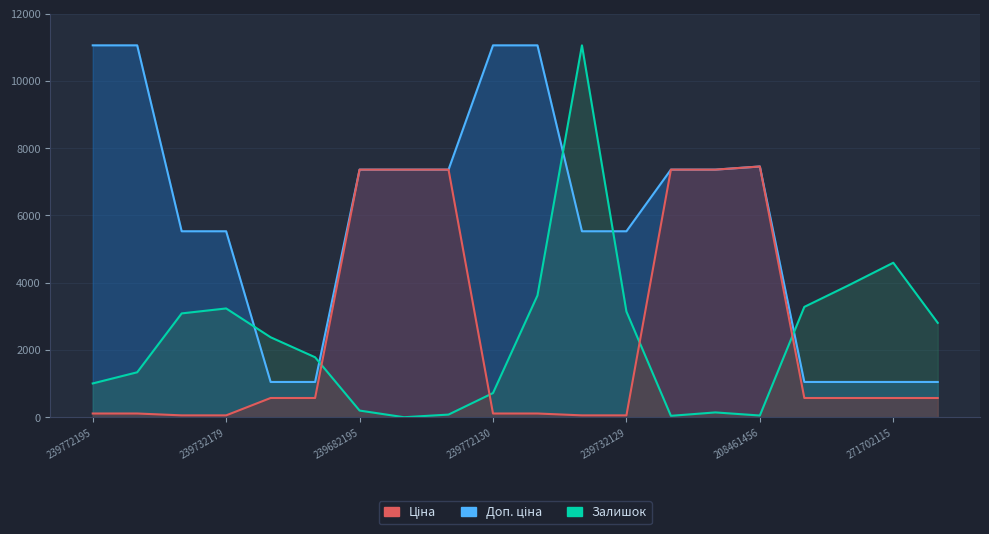

Reading right to left, transcribe all the data shown in this chart.

Ціна: 571.6	571.6	571.6	571.6	7453.8	7360.2	7360.2	55.3	55.3	110.5	110.5	7360.2	7360.2	7360.2	571.6	571.6	55.3	55.3	110.5	110.5
Доп. ціна: 1048.0	1048.0	1048.0	1048.0	7453.8	7360.2	7360.2	5528.0	5528.0	11055.0	11055.0	7360.2	7360.2	7360.2	1048.0	1048.0	5528.0	5528.0	11055.0	11055.0
Залишок: 2805.2	4592.4	3924.5	3279.7	50.7	142.8	41.5	3141.5	11055.0	3620.5	718.6	78.3	0.0	198.1	1782.6	2376.8	3233.6	3086.2	1335.8	1004.2